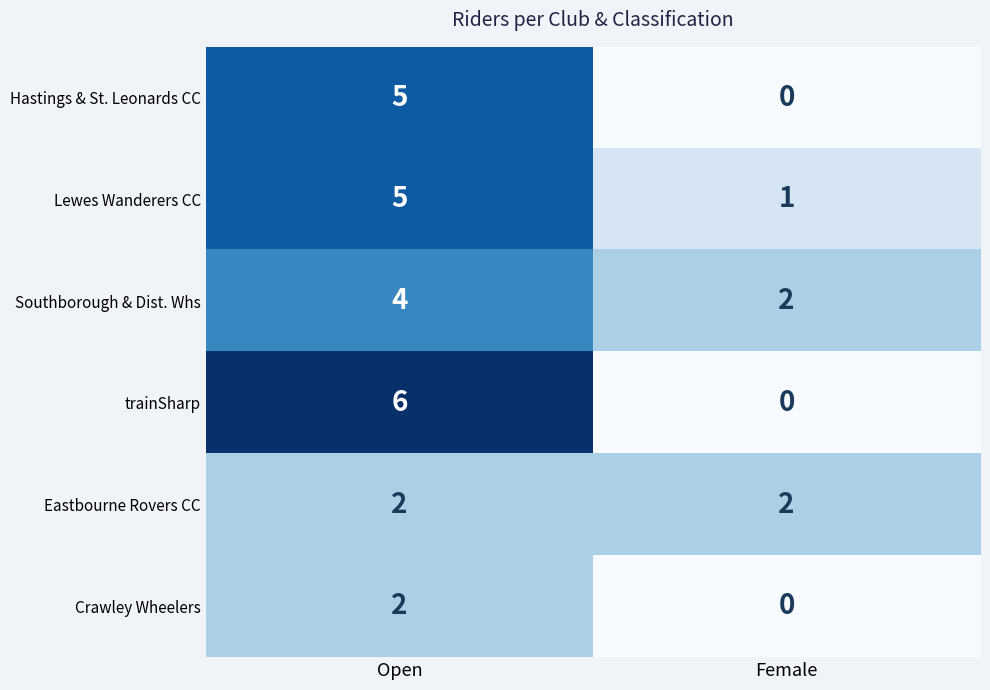

What is the maximum value shown in the chart?

6